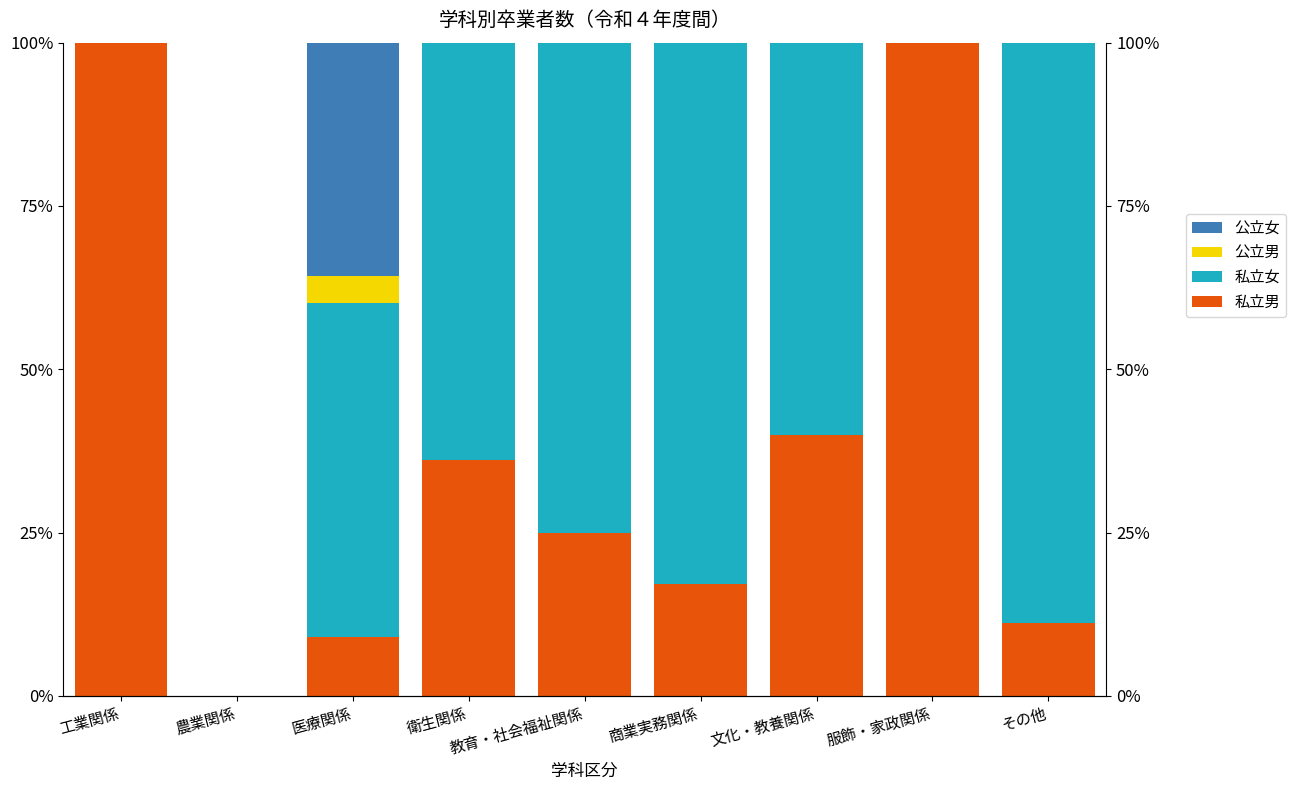

Which category has the lowest value in the 公立女 series?

工業関係